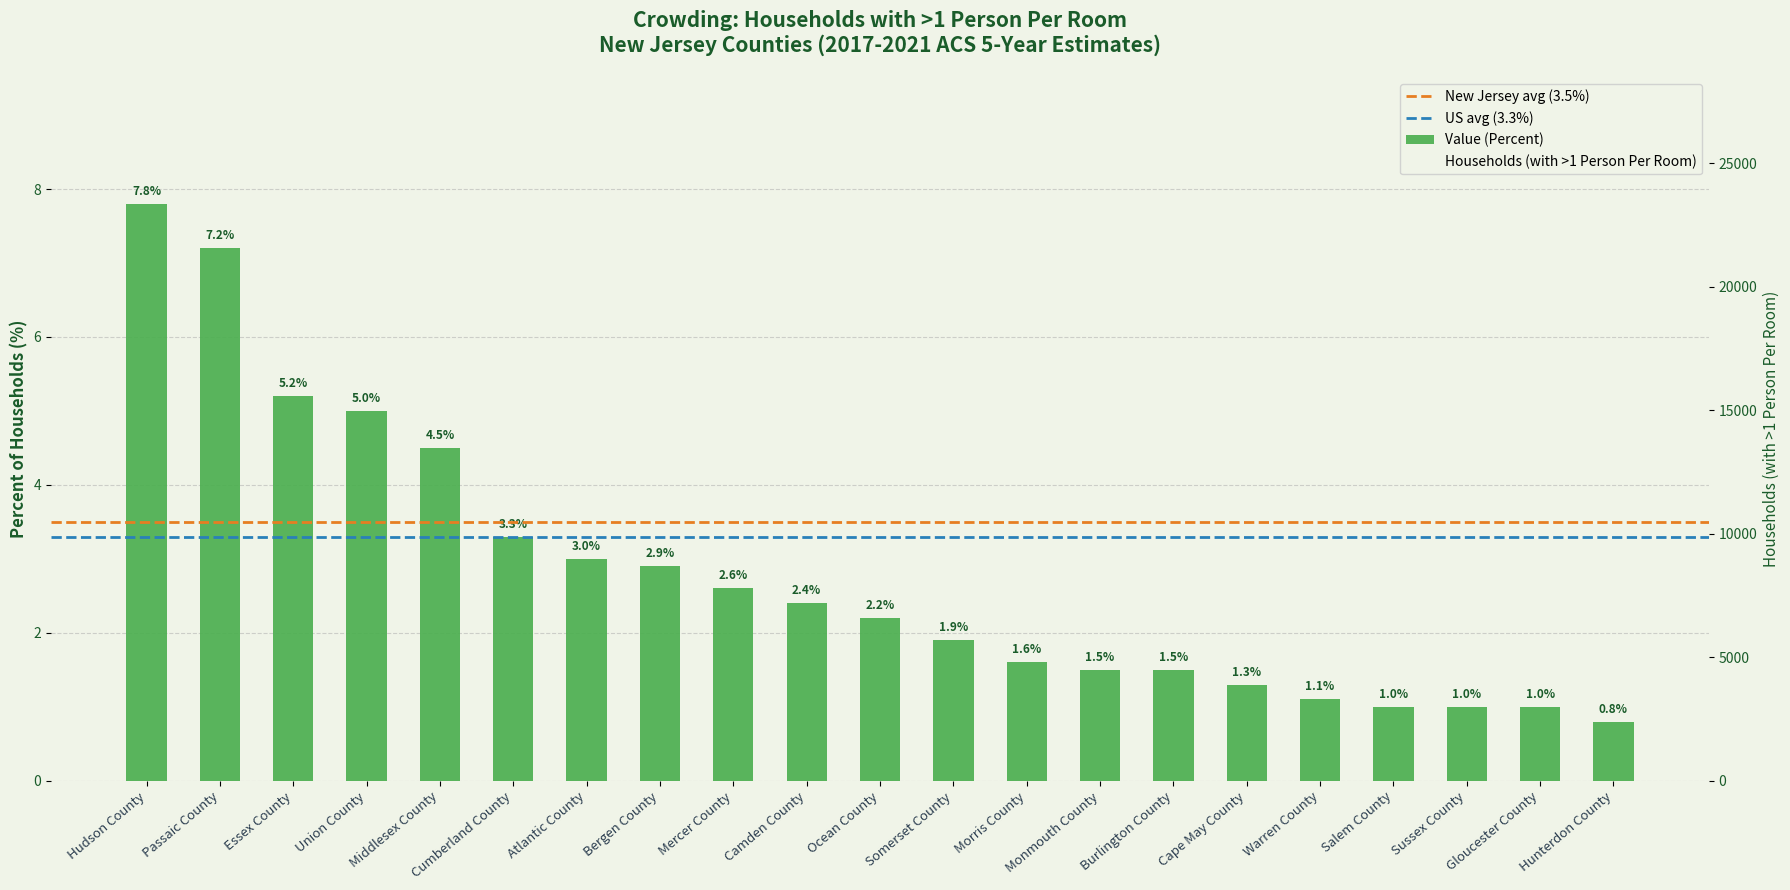

Which has a higher value, Salem County or Bergen County?

Bergen County